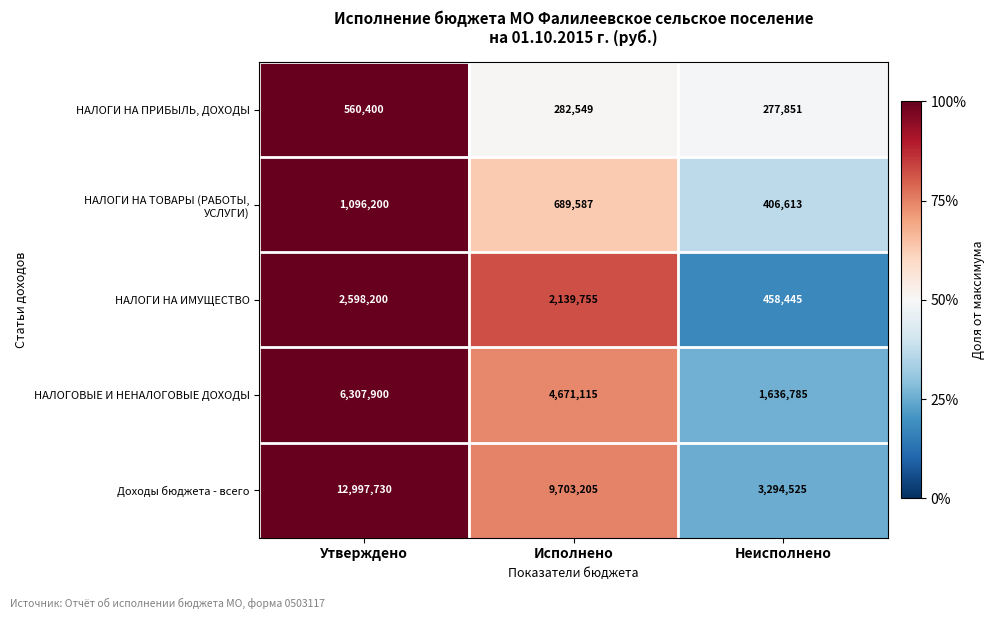

At which category is the sum across all series the highest?

Утверждено